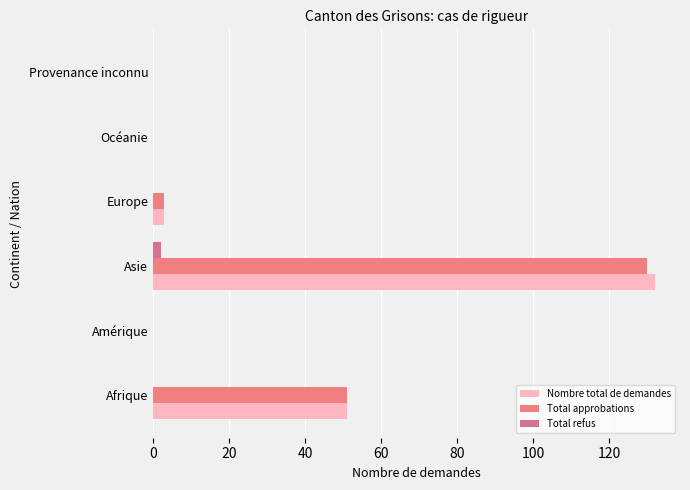

How many distinct data groups are displayed?

3